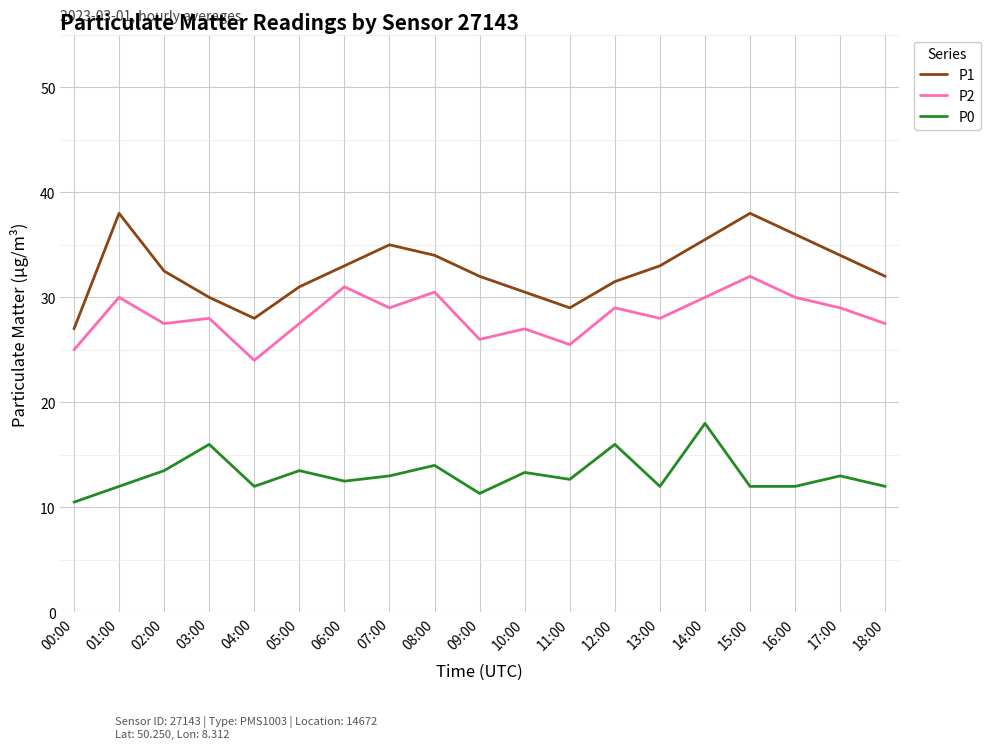

What position from the left is 14:00?

15